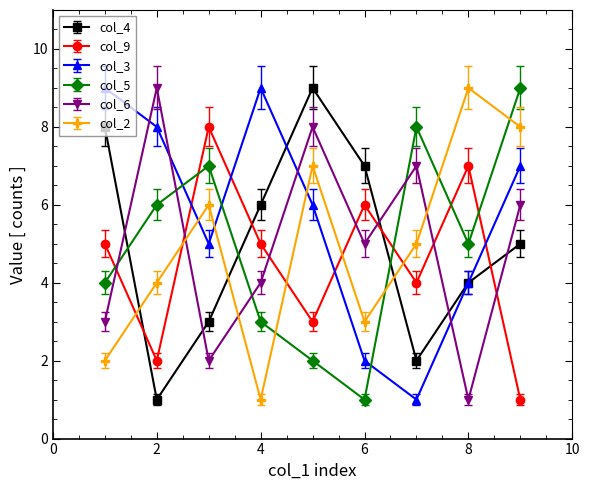

Does the chart have visible grid lines?

No